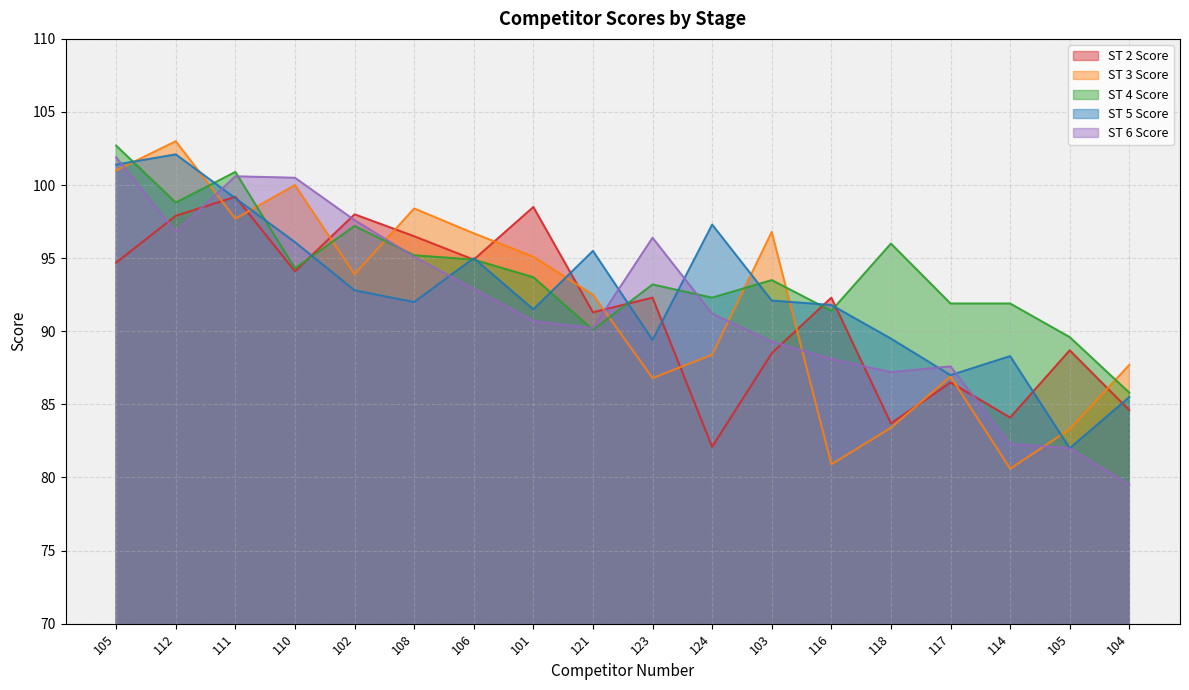

Which series has the widest spread of values?

ST 3 Score